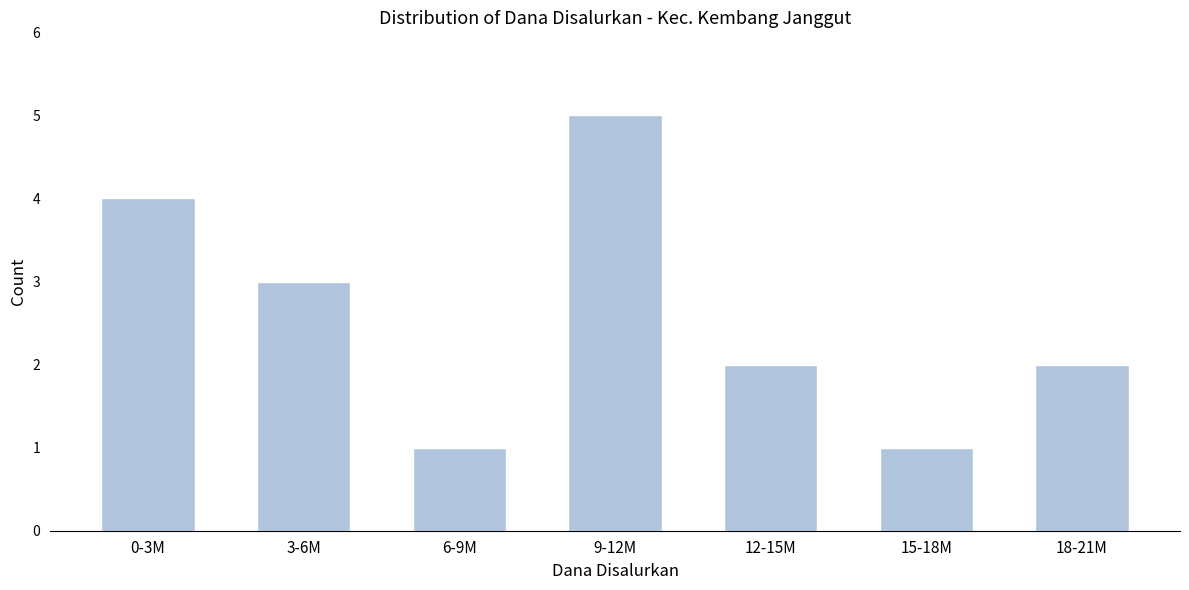

Reading left to right, extract all data points from this chart.

4	3	1	5	2	1	2